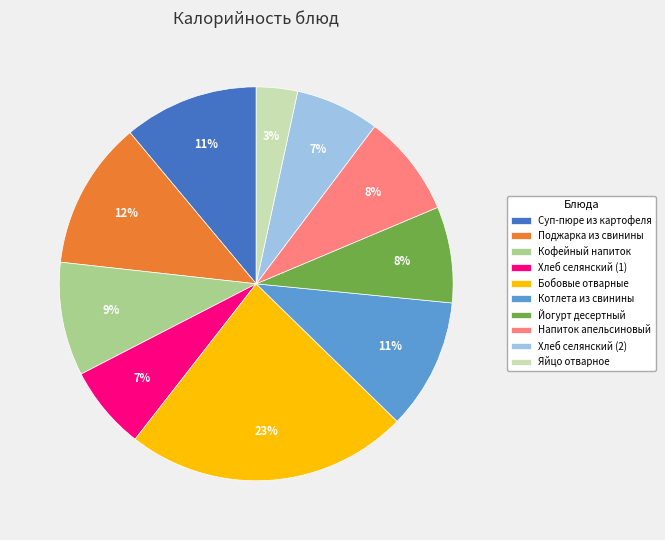

Is the sum of Яйцо отварное and Хлеб селянский (1) greater than half?

No